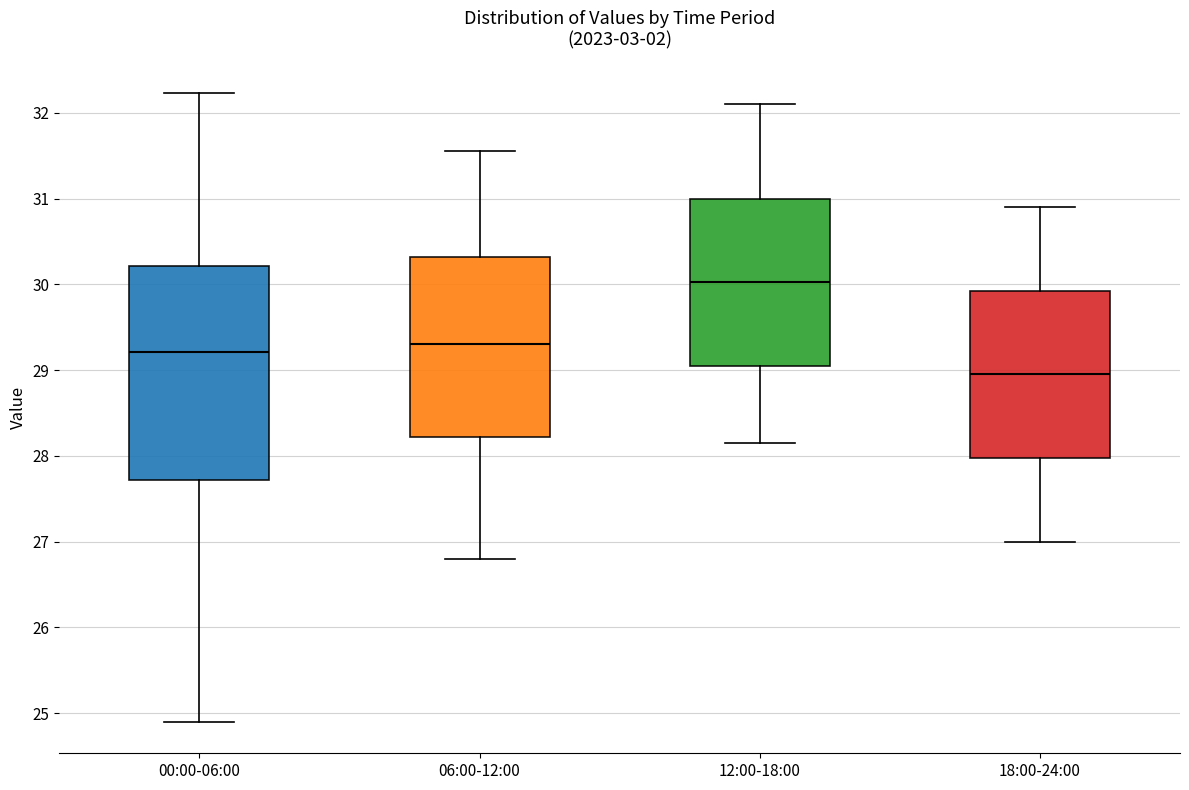

Reading left to right, read every box against the y-axis: the position of its median line, the range the box covers, and the ends of its whiskers. The values are not printed on the chart, so give them approximately, as read against the axis.

00:00-06:00: median 29.2, box 27.7 to 30.2, whiskers 24.9 to 32.2
06:00-12:00: median 29.3, box 28.2 to 30.3, whiskers 26.8 to 31.6
12:00-18:00: median 30.0, box 29.1 to 31.0, whiskers 28.2 to 32.1
18:00-24:00: median 29.0, box 28.0 to 29.9, whiskers 27.0 to 30.9